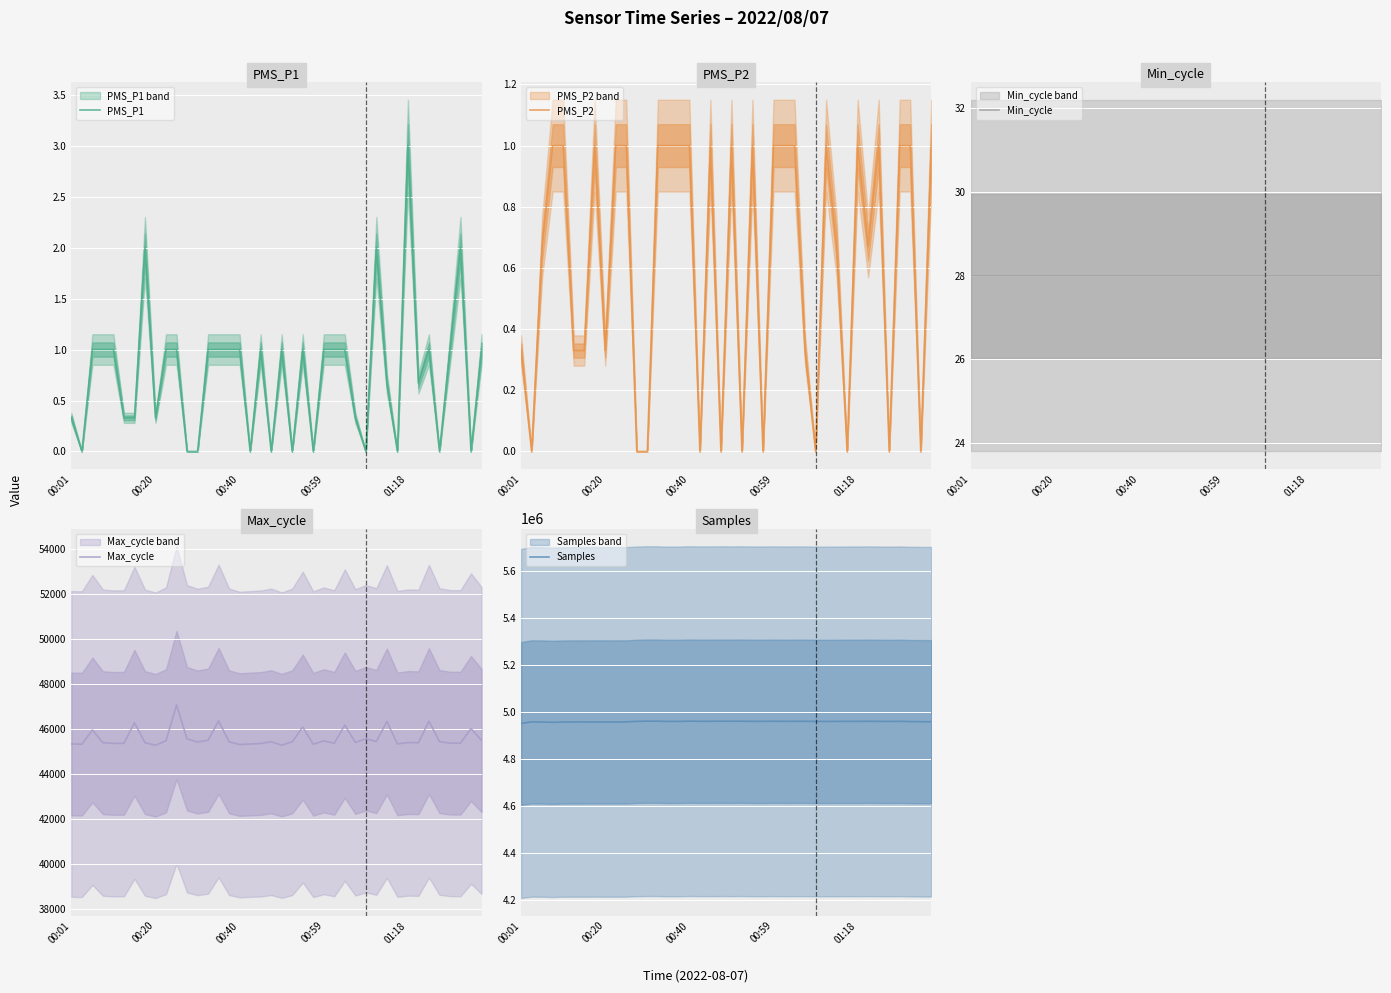

The Min_cycle series shows 28.0 at 6. True or false?

True